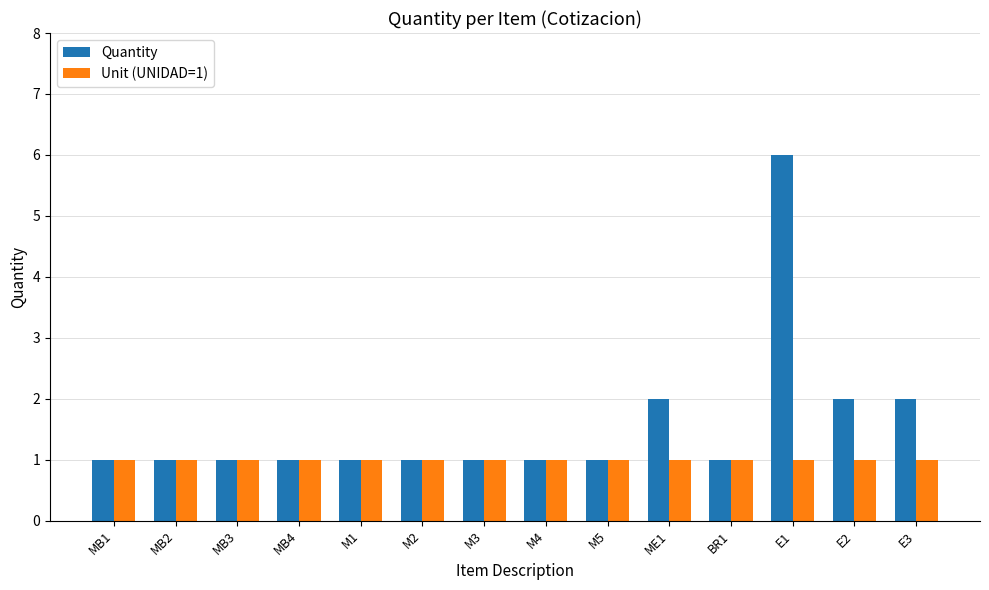

How many data points does each series have?

14